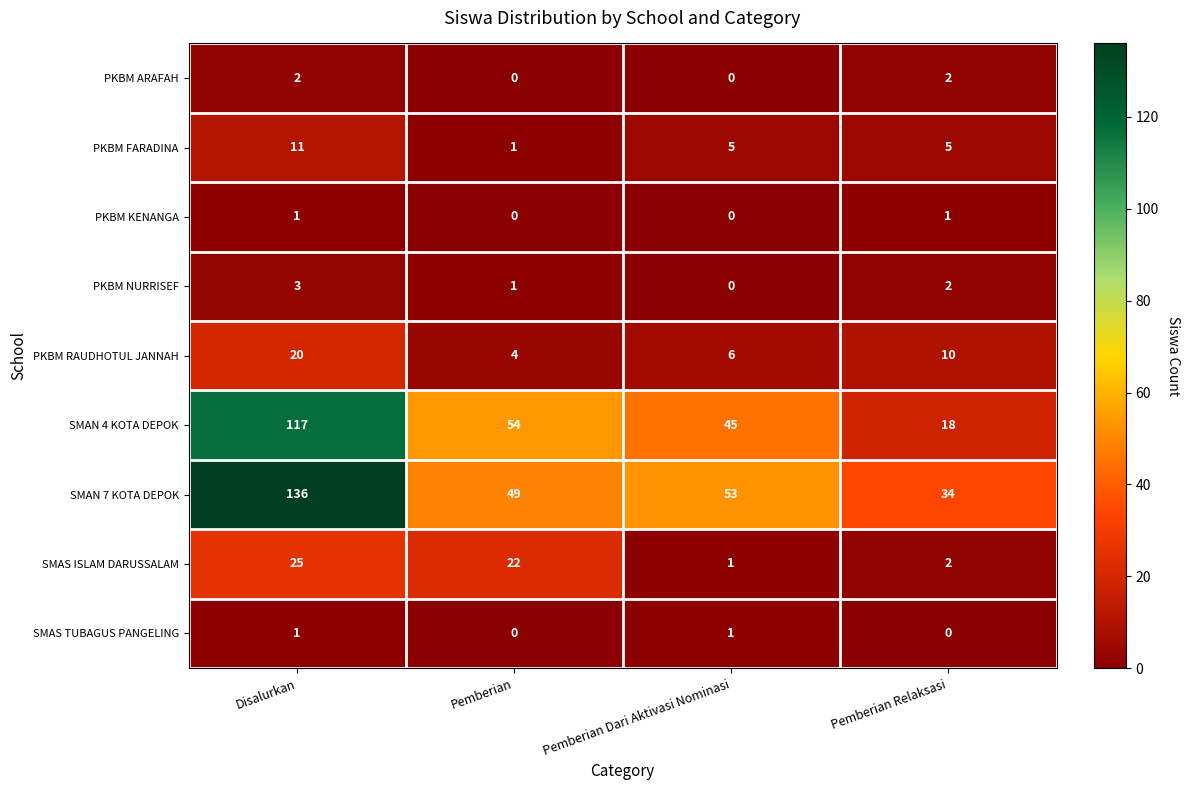

Is it true that SMAN 4 KOTA DEPOK equals 4 at Pemberian Relaksasi?

False